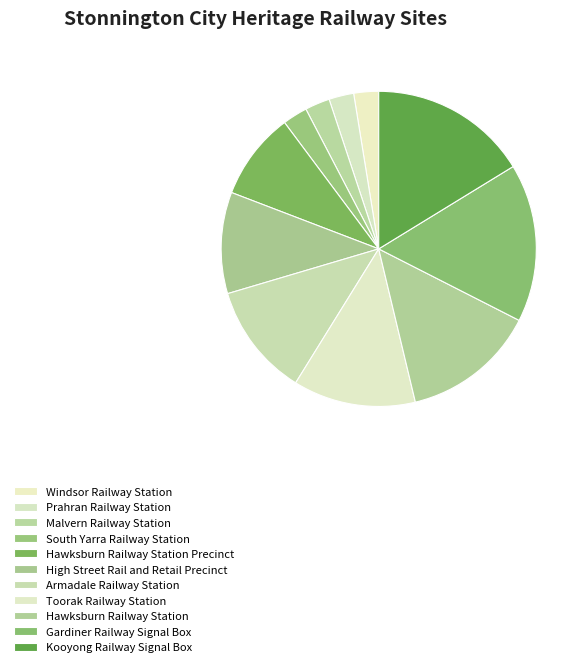

Which has a higher value, Hawksburn Railway Station Precinct or Prahran Railway Station?

Hawksburn Railway Station Precinct